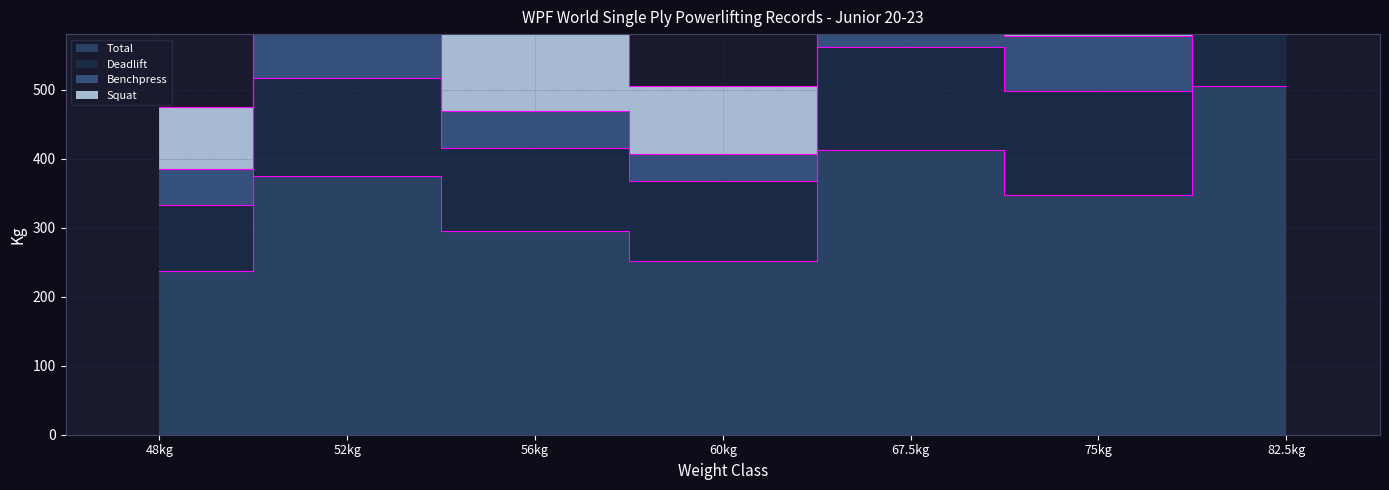

At which label does Deadlift reach its peak?

82.5kg